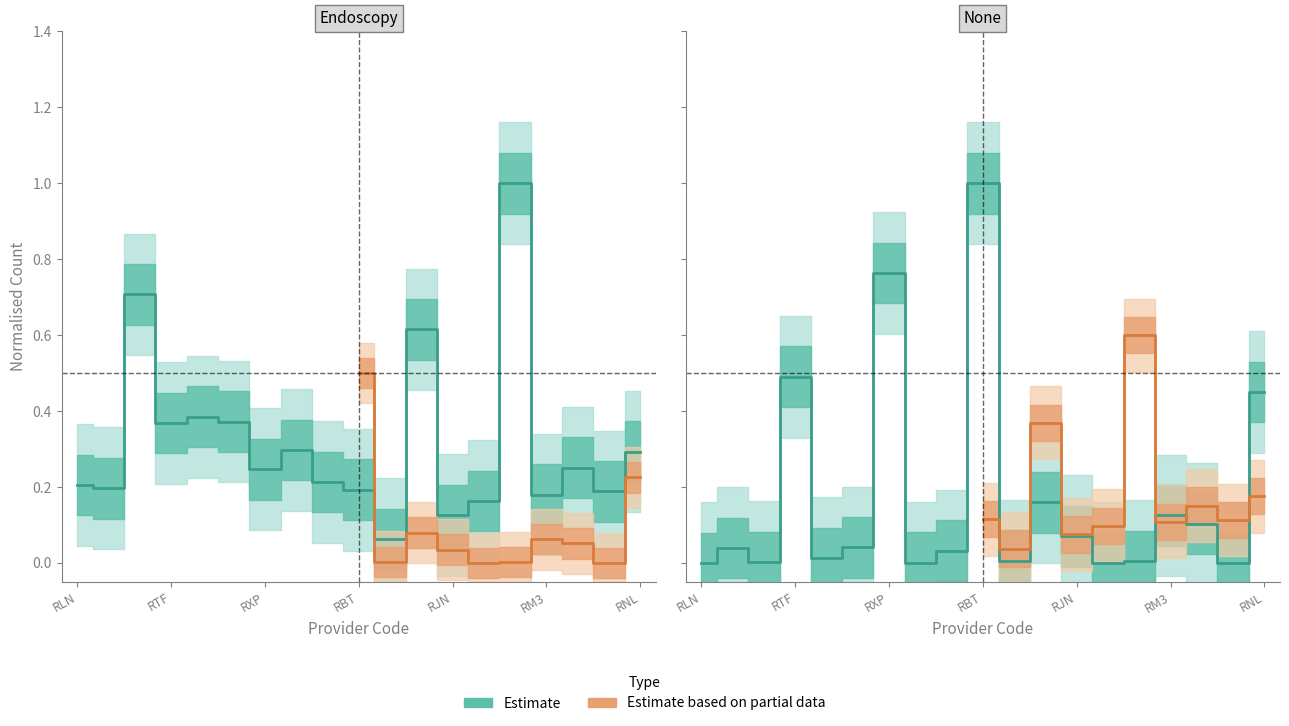

Between which two adjacent categories do None and Endoscopy first intersect?

RTD and RTF